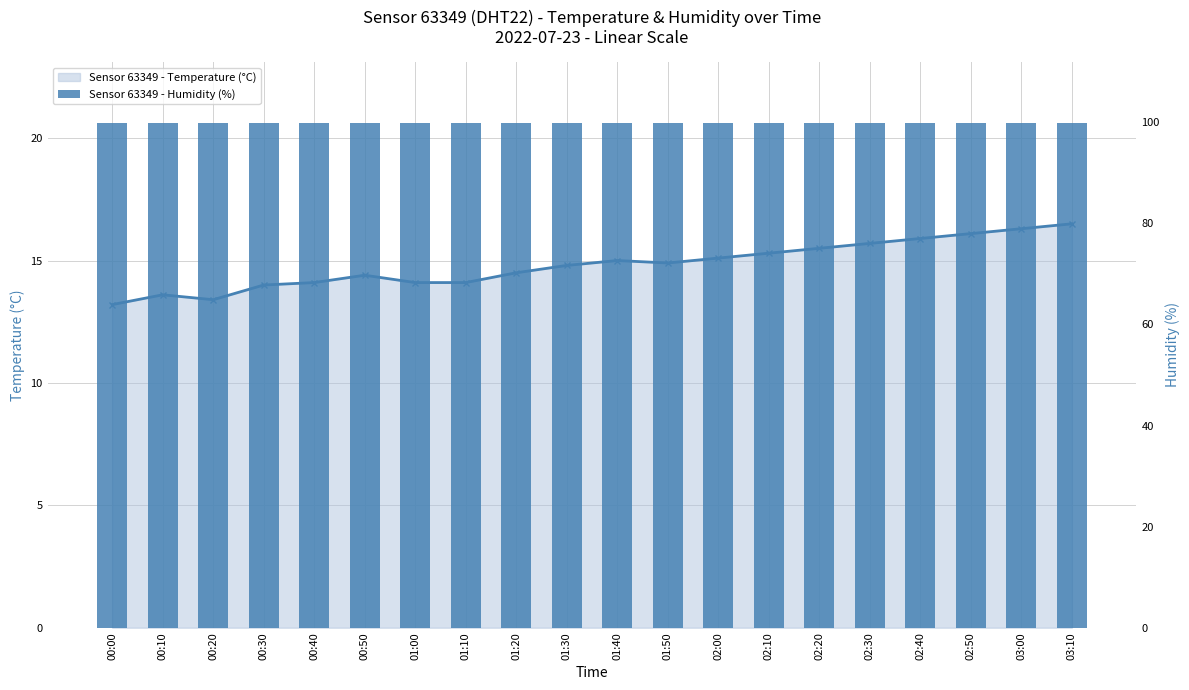

At how many categories does at least one series exceed 66?

20